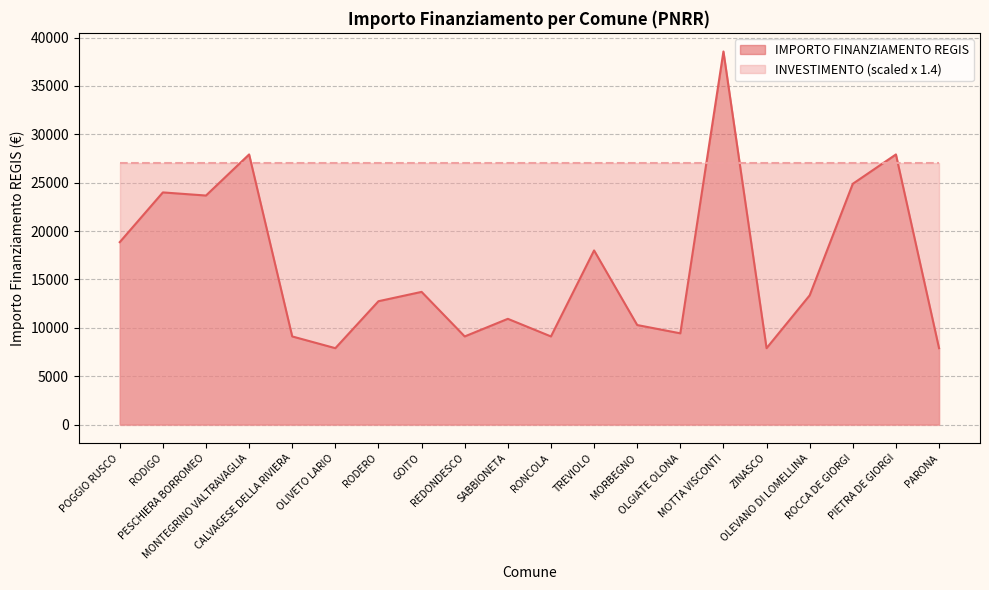

What is the minimum value shown in the chart?

7891.0